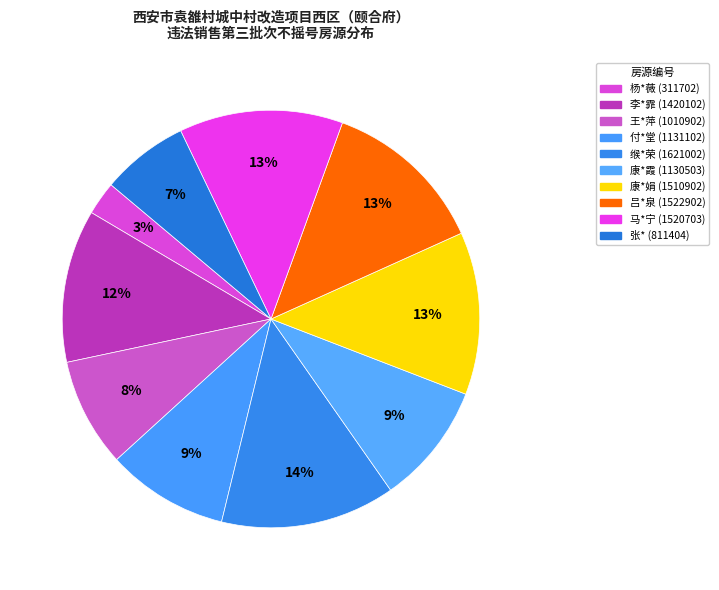

What is the change in value from 马*宁 (1520703) to 张* (811404)?

-709299